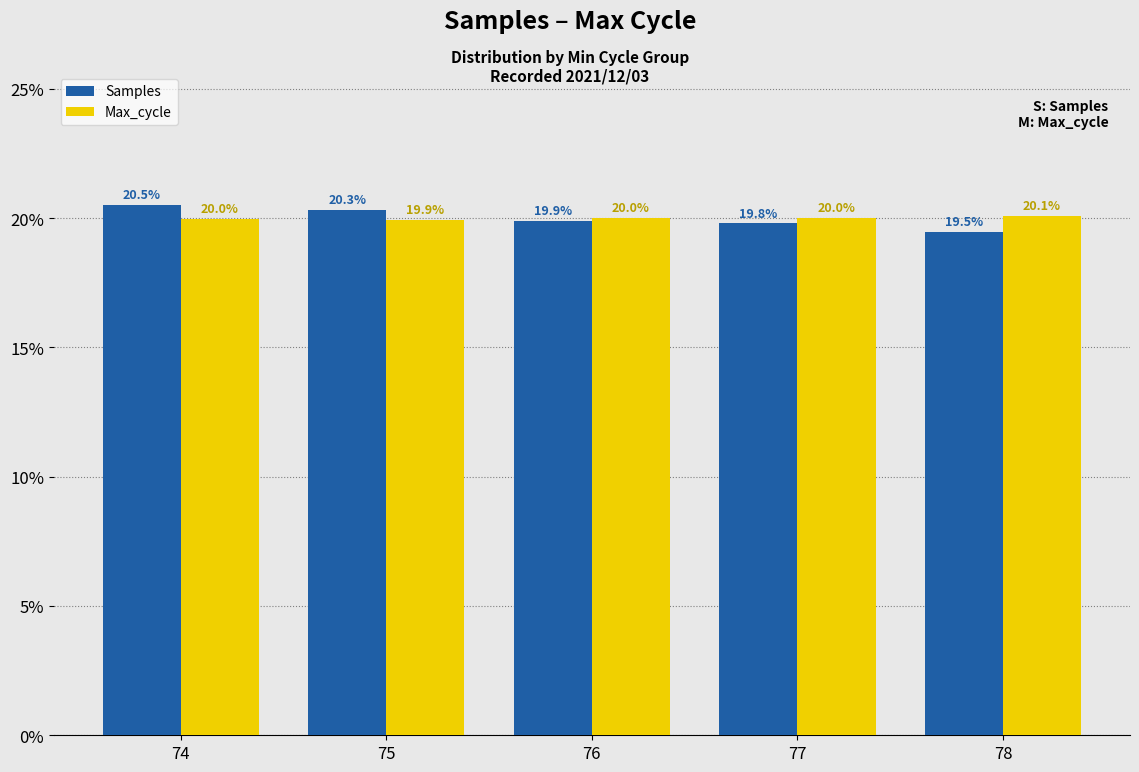

What is the average value of the Max_cycle series?

20.0